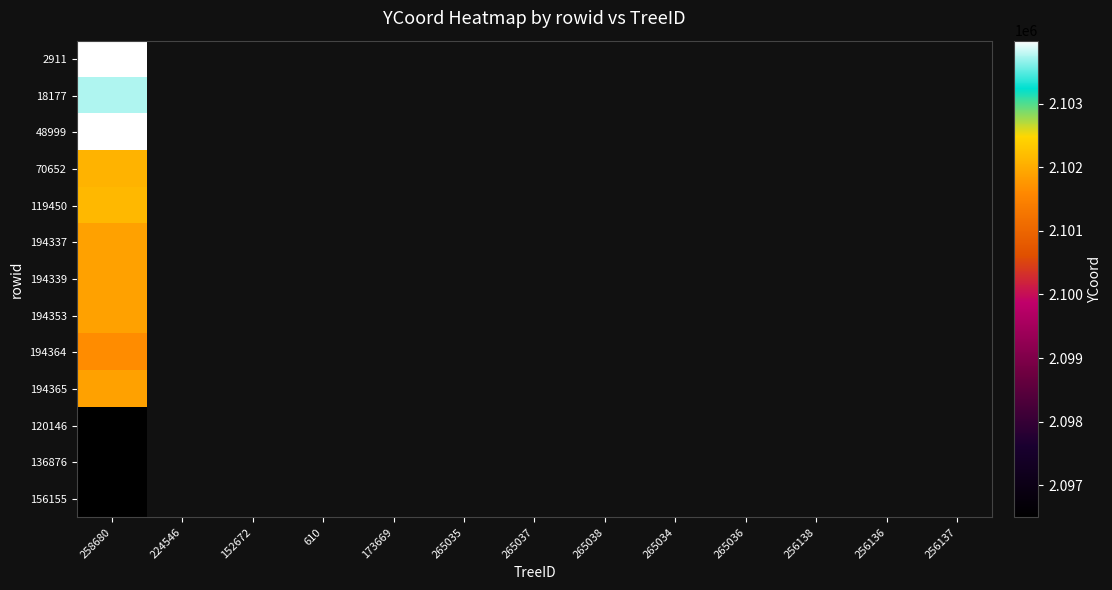

What is the minimum value shown in the chart?

2096498.0